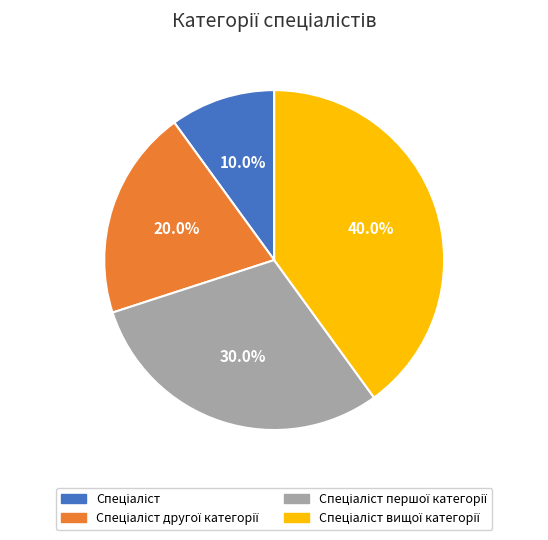

How many slices are in this pie chart?

4